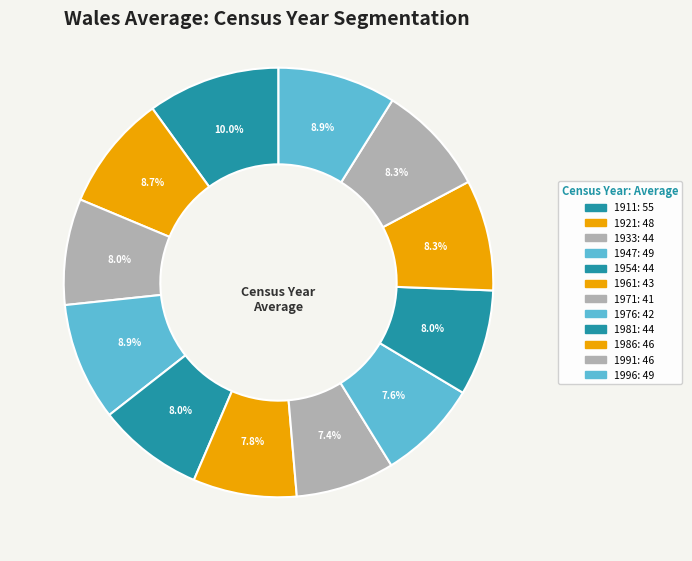

Is it true that 1991 is 1% of the pie?

False